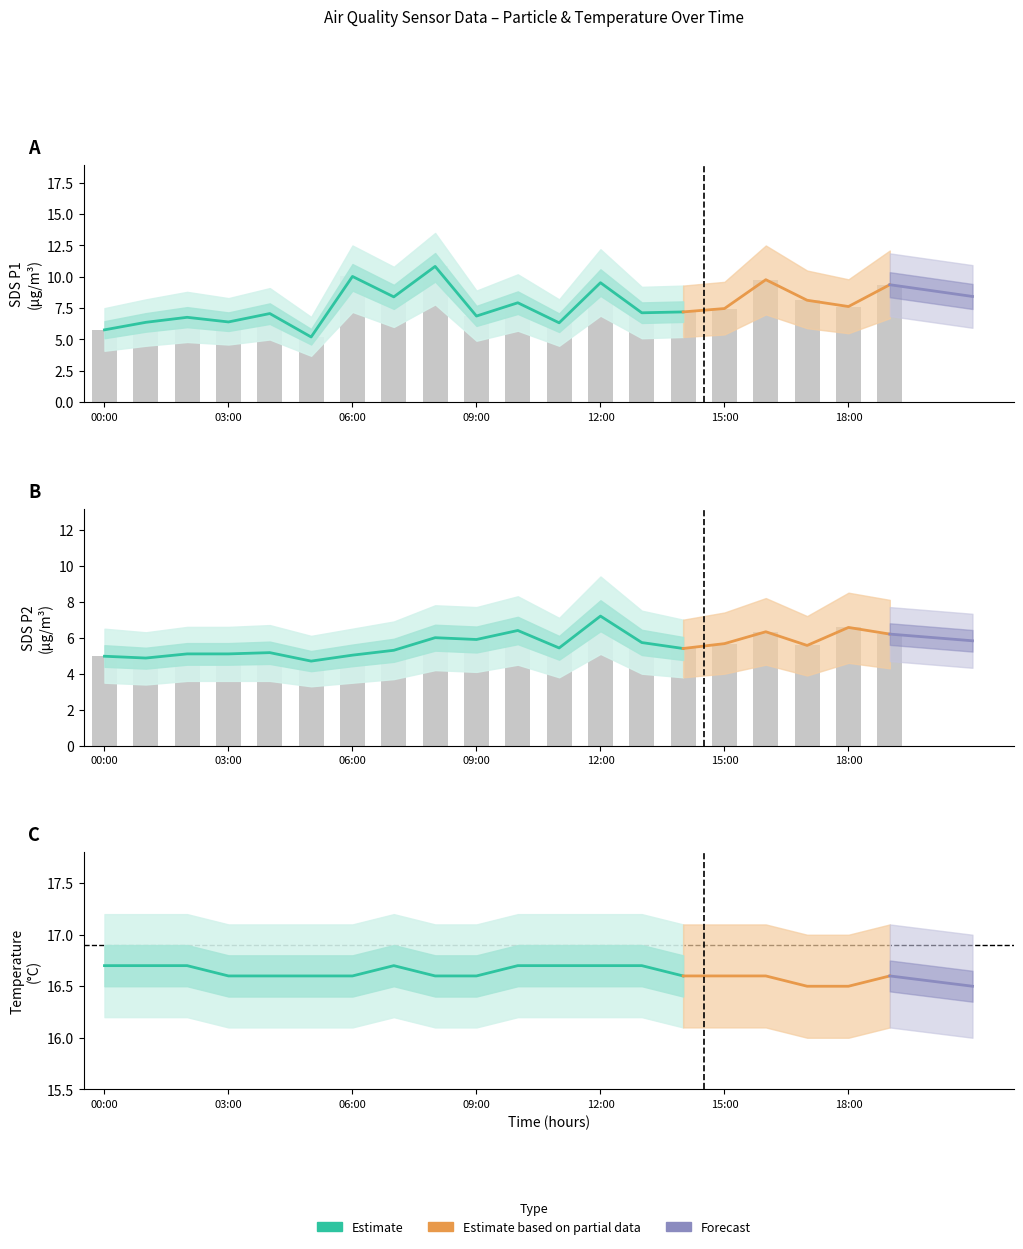

At which category does the chart reach its minimum across all series?

05:00